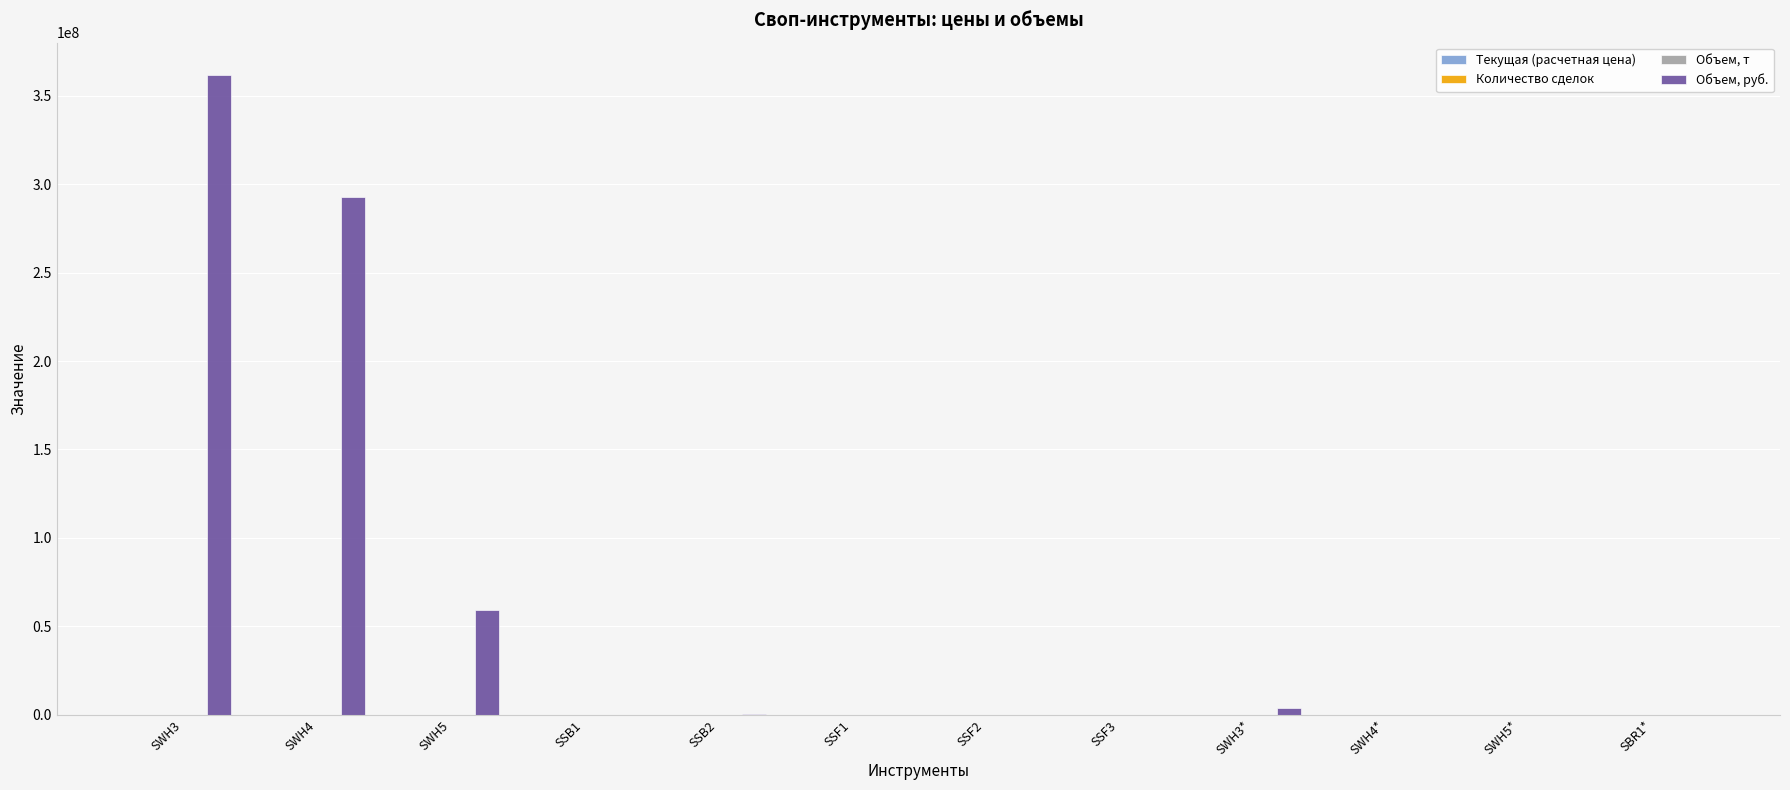

The value of Объем, руб. at SBR1* is 110217484.9. True or false?

False